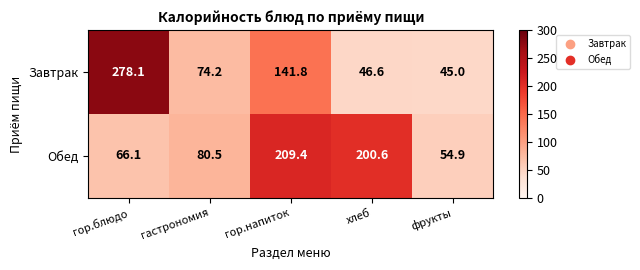

At which label is Обед closest to 132?

гастрономия